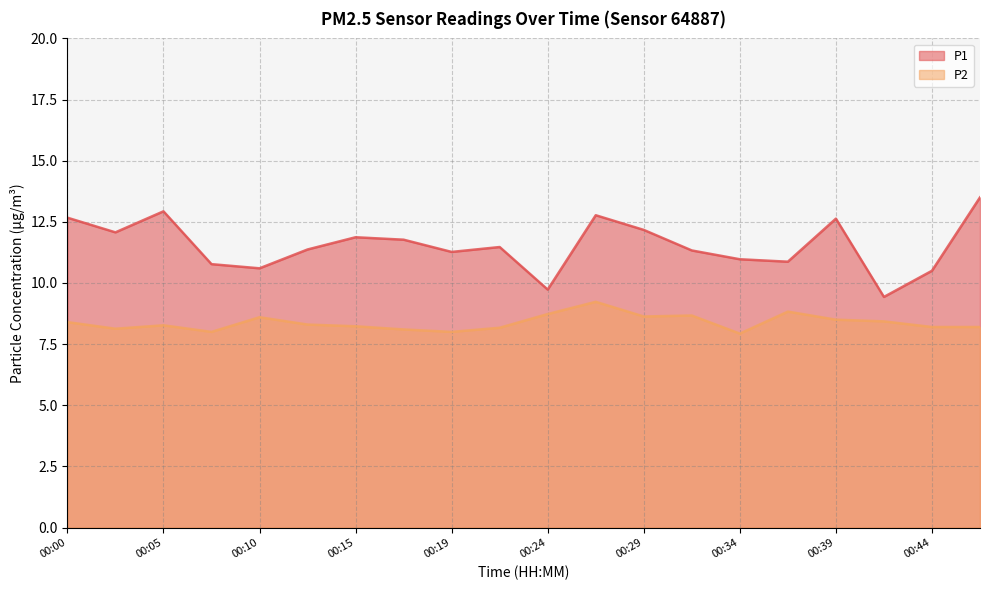

What is the average value of the P1 series?

11.5